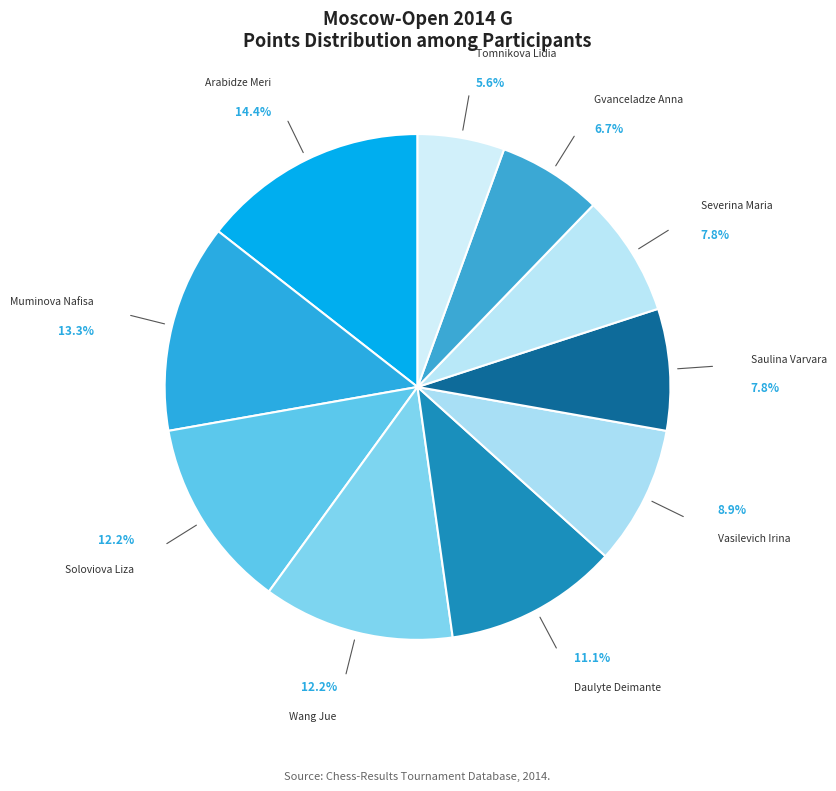

To the nearest percent, what is the combined percentage of Saulina Varvara and Severina Maria?

16%